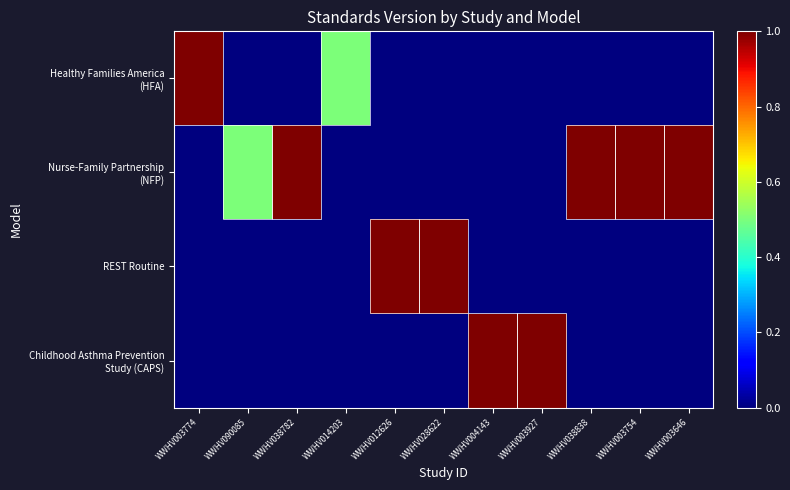

At how many categories does at least one series exceed 0?

11